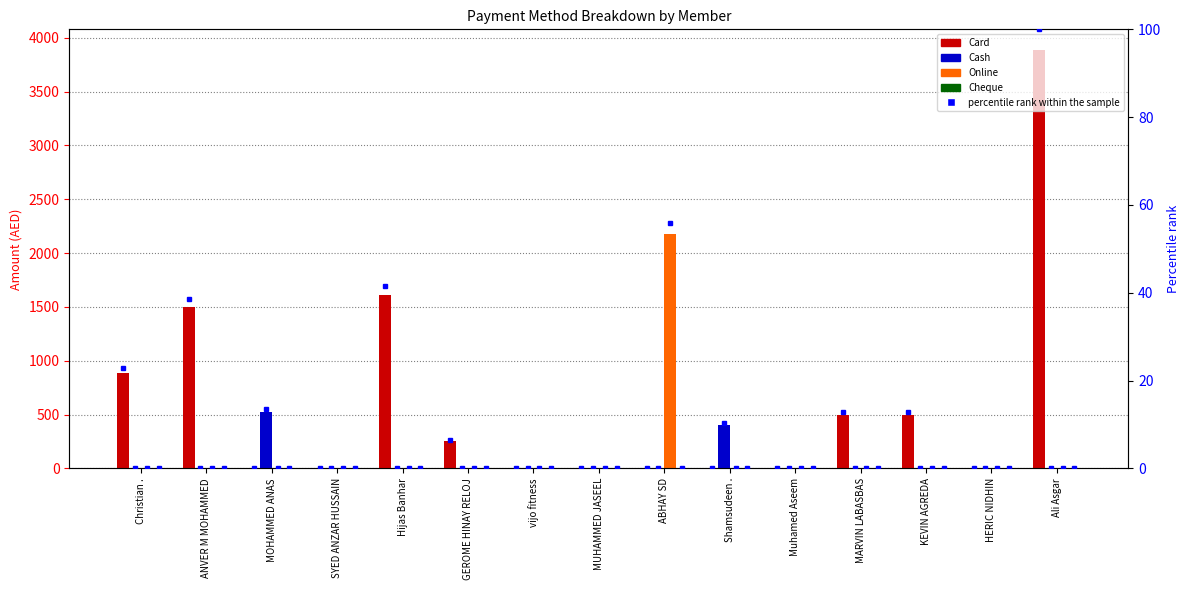

At how many categories does at least one series exceed 1599?

3